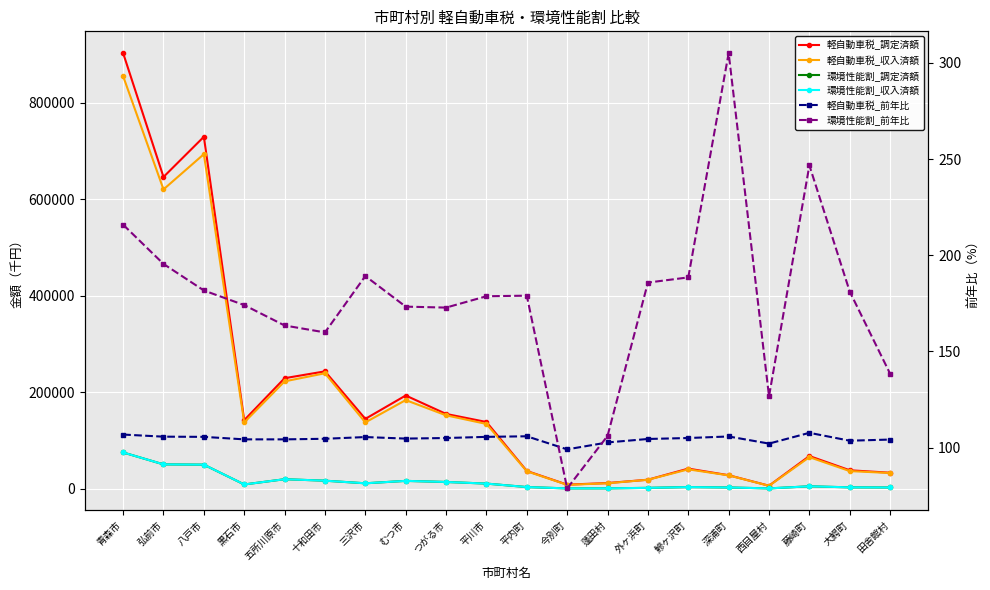

True or false: 軽自動車税_前年比 and 軽自動車税_収入済額 cross at least once.

False